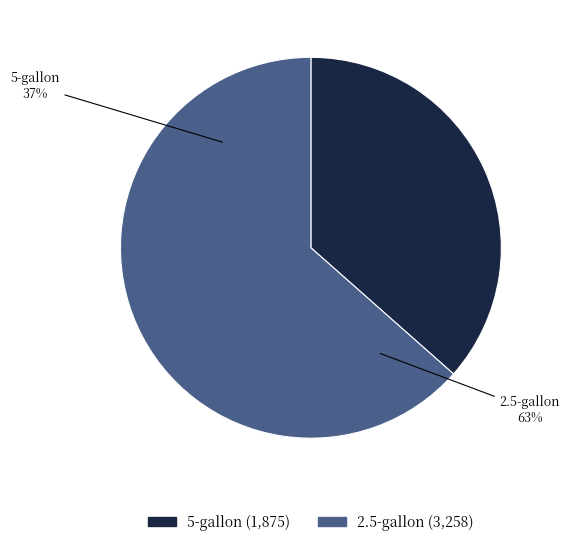

Is there any slice that represents more than half of the pie?

Yes